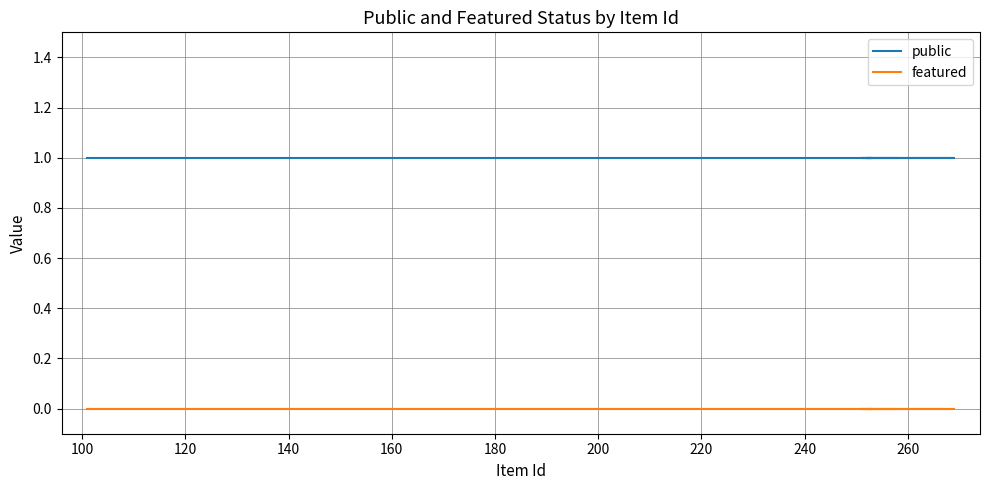

What are all the series names shown in the legend?

public, featured